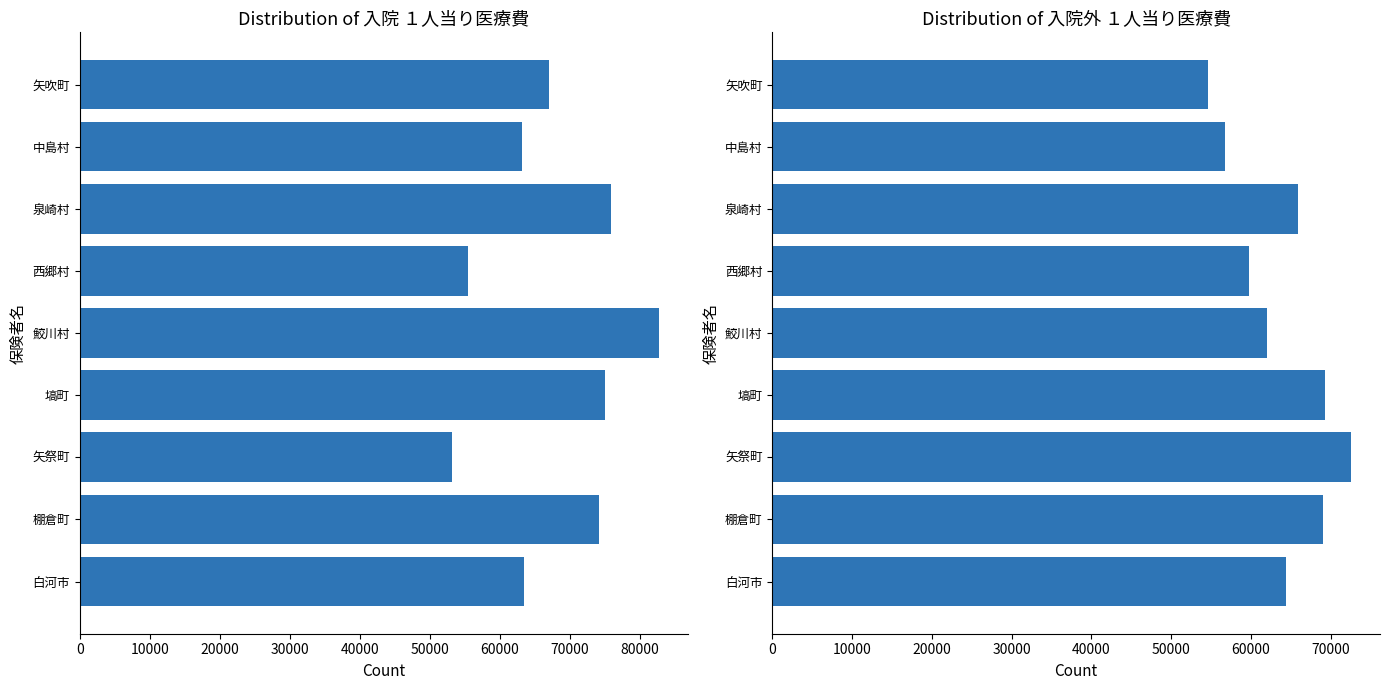

Rank the series by their average value, from highest to lowest.

１人当り医療費(入院), １人当り医療費(入院外)